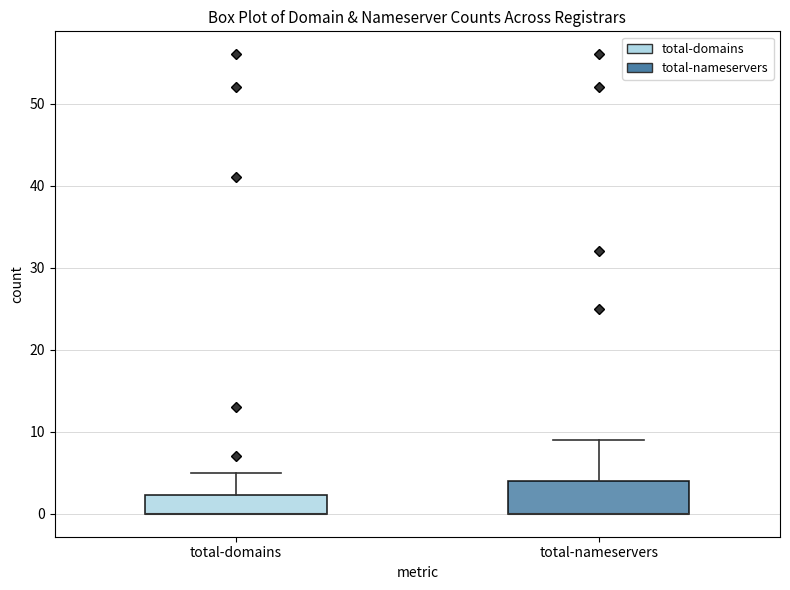

Reading left to right, read every box against the y-axis: the position of its median line, the range the box covers, and the ends of its whiskers. The values are not printed on the chart, so give them approximately, as read against the axis.

total-domains: median 0 (drawn on the box's lower edge), box 0 to 2, whiskers 0 to 5
total-nameservers: median 0 (drawn on the box's lower edge), box 0 to 4, whiskers 0 to 9